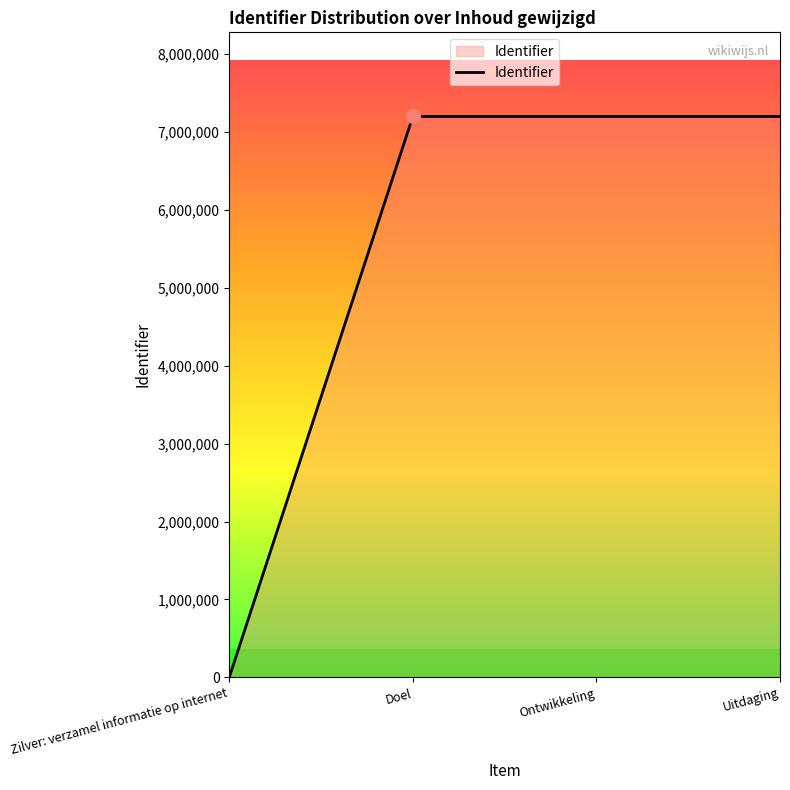

What is the greatest value displayed?

7201430